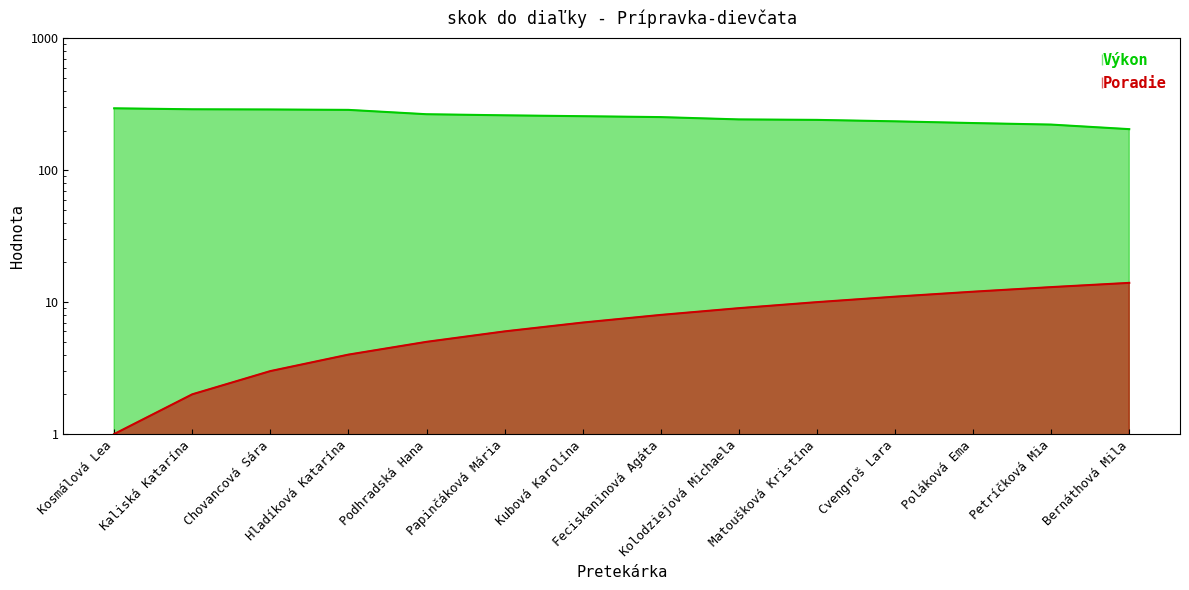

What is the difference between the Výkon values at Feciskaninová Agáta and Kubová Karolína?

4